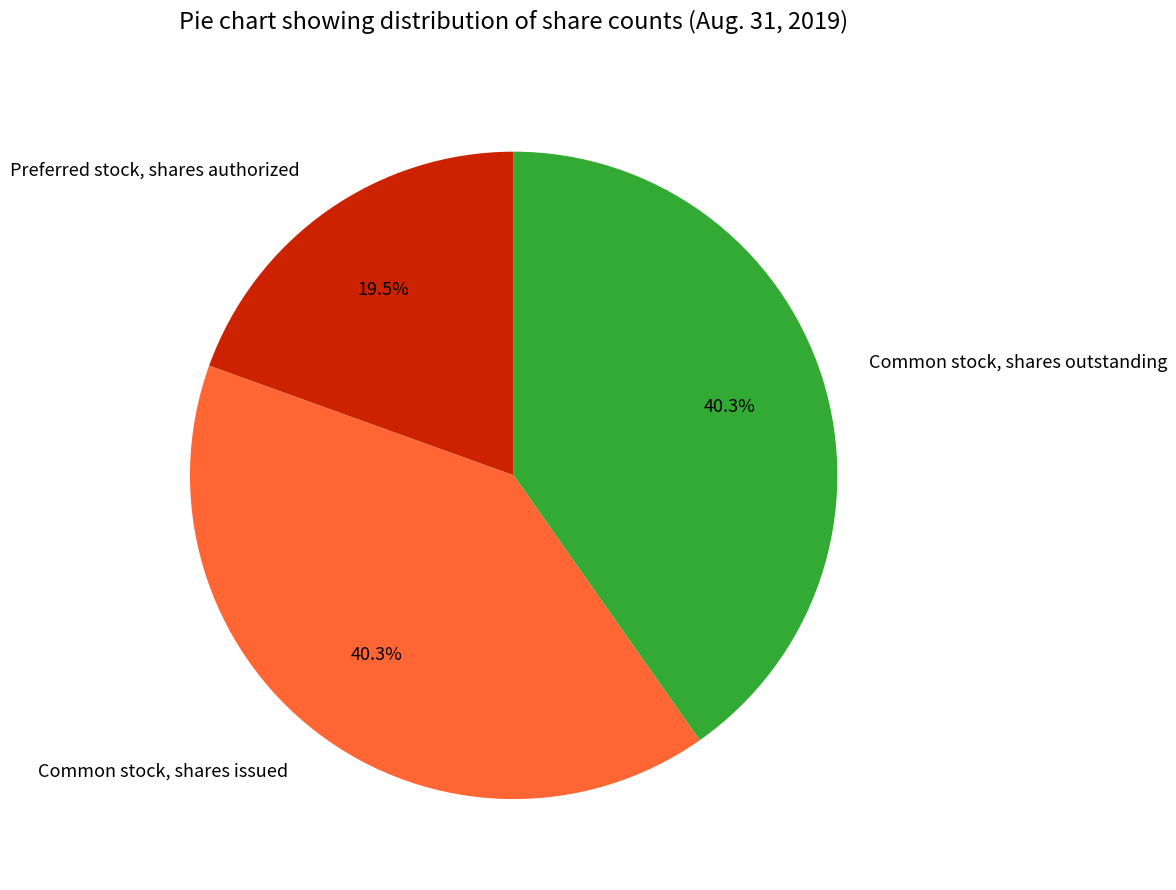

How much of the chart is everything except Common stock, shares outstanding?

59.7%